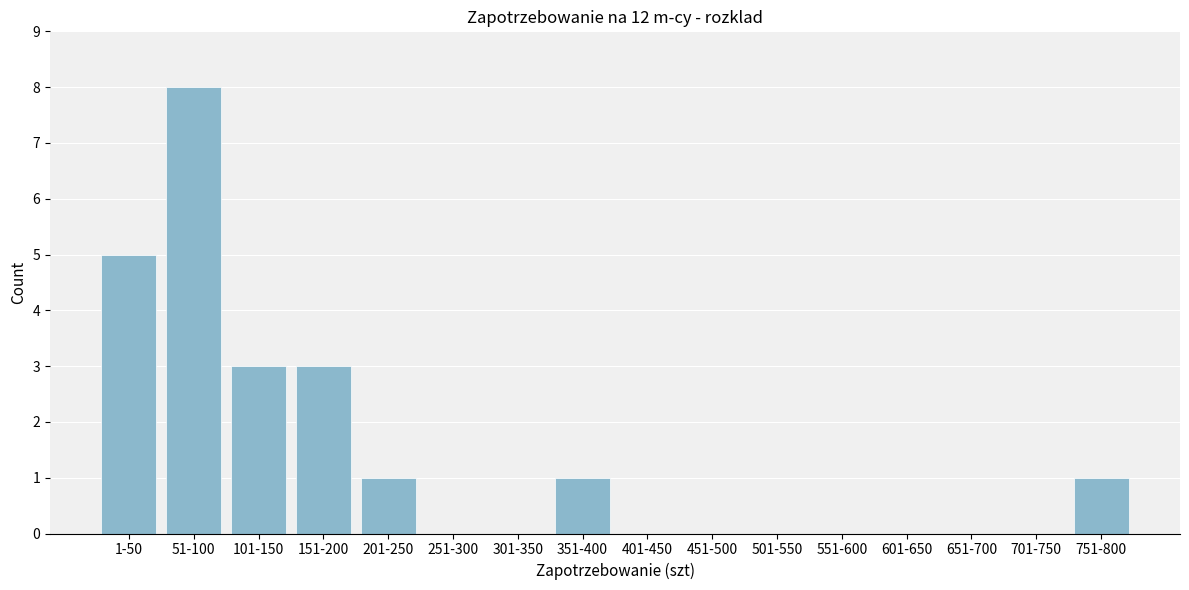

Reading left to right, transcribe all the data shown in this chart.

1-50=5	51-100=8	101-150=3	151-200=3	201-250=1	251-300=0	301-350=0	351-400=1	401-450=0	451-500=0	501-550=0	551-600=0	601-650=0	651-700=0	701-750=0	751-800=1